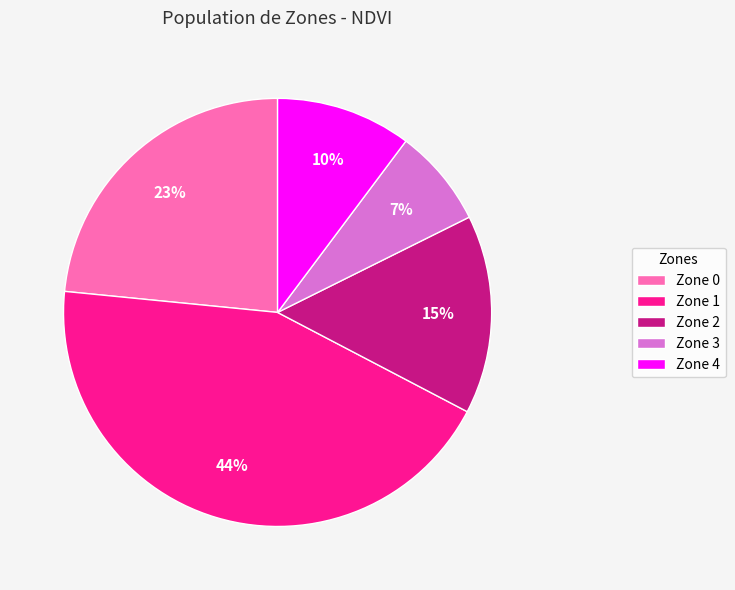

Count the number of slices in the pie.

5